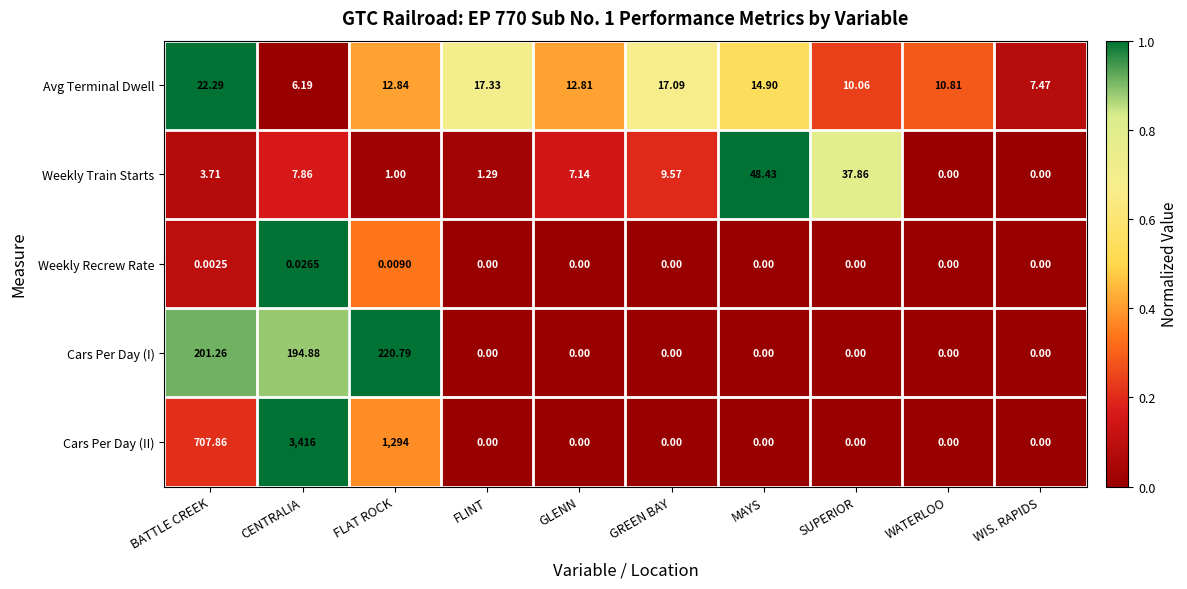

Which series has the widest spread of values?

Cars Per Day (II)